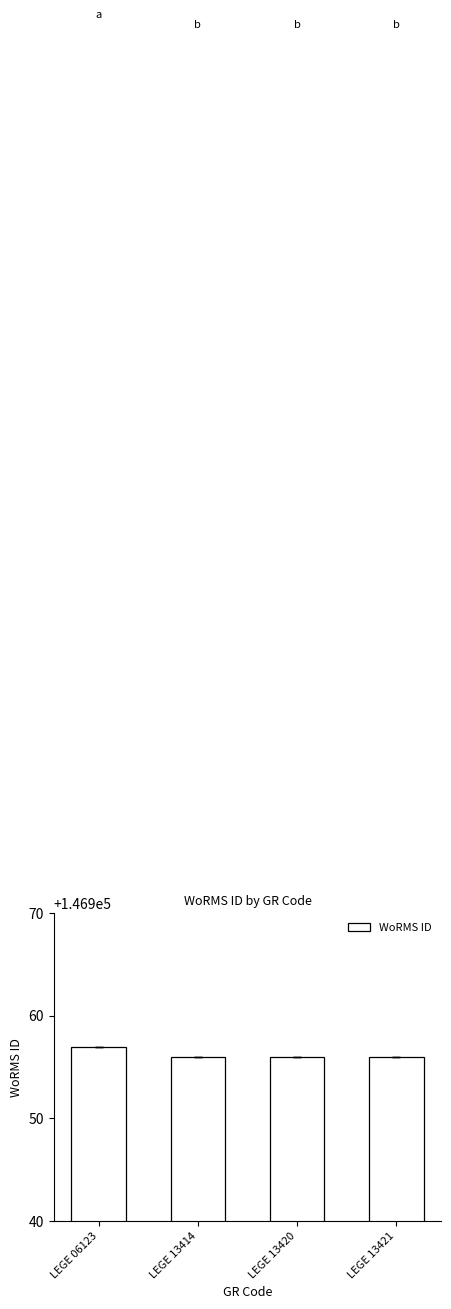

Reading left to right, list all the values displayed in this chart.

LEGE 06123=146957	LEGE 13414=146956	LEGE 13420=146956	LEGE 13421=146956